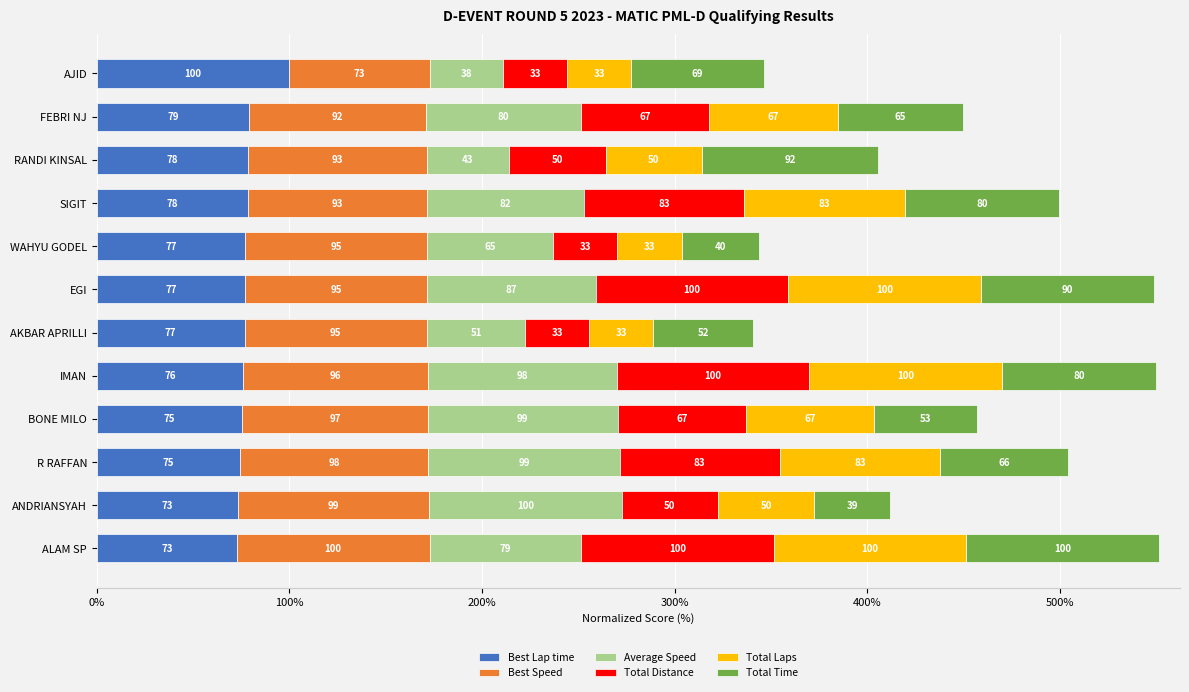

What is the average value of the Best Lap time series?

78.2